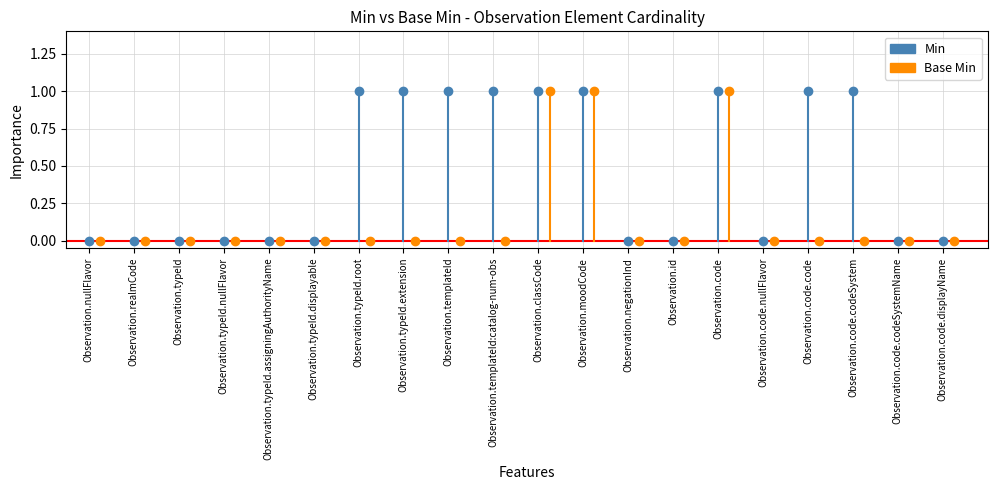

How many series are shown in this chart?

2